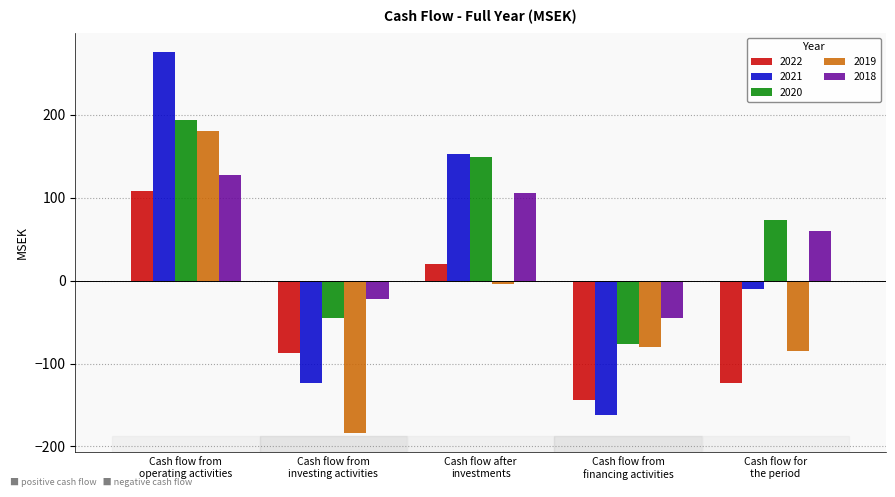

What is the label of the 1st bar from the right?

Cash flow for
the period